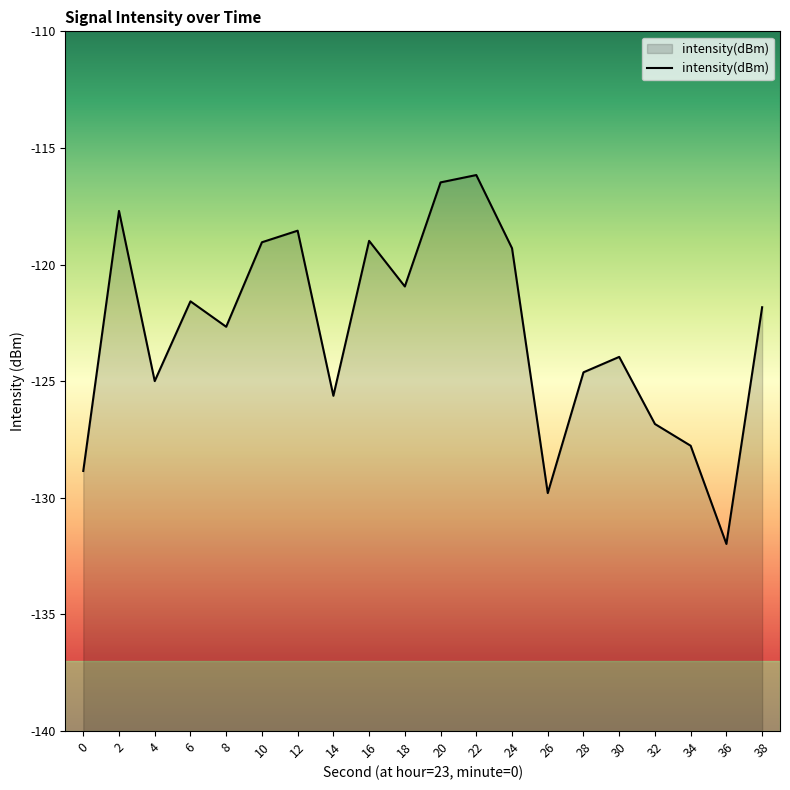

The chart shows a value of -122.7 at 8. True or false?

True